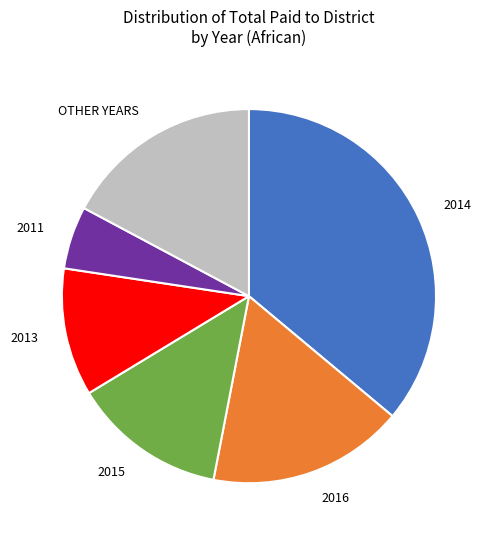

Does any single category account for the majority?

No